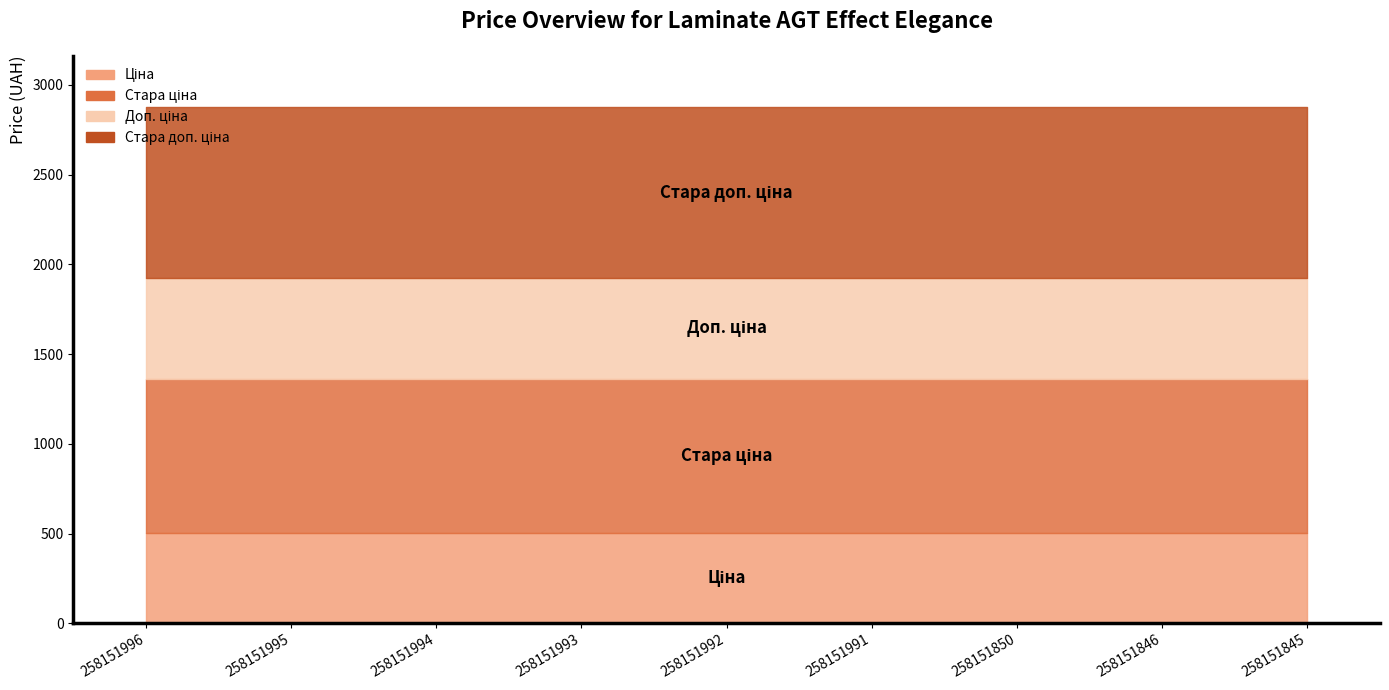

Between 258151845 and 258151993, which is larger?

258151845